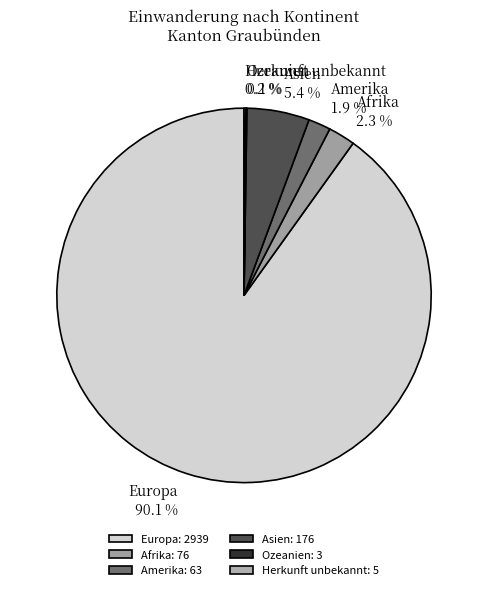

To the nearest percent, what is the average slice percentage?

17%